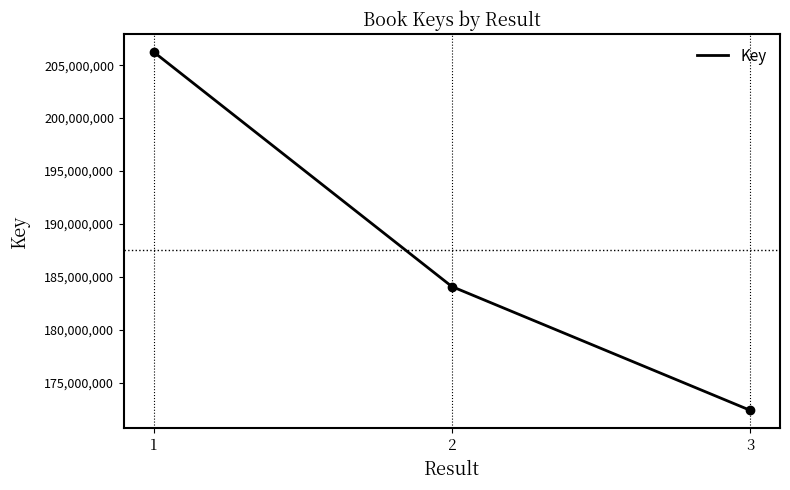

What is the change in value from 1 to 3?

-33885028